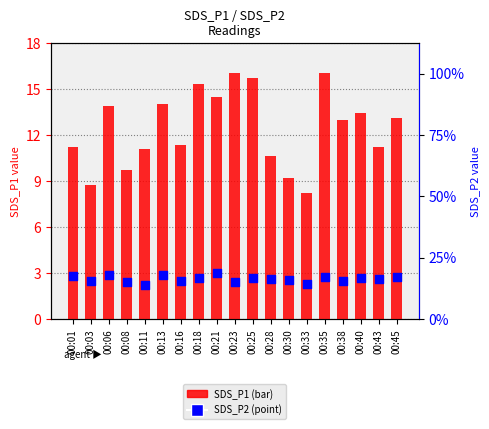

Is the value of SDS_P1 at 00:38 greater than the value of SDS_P2 at 00:40?

Yes